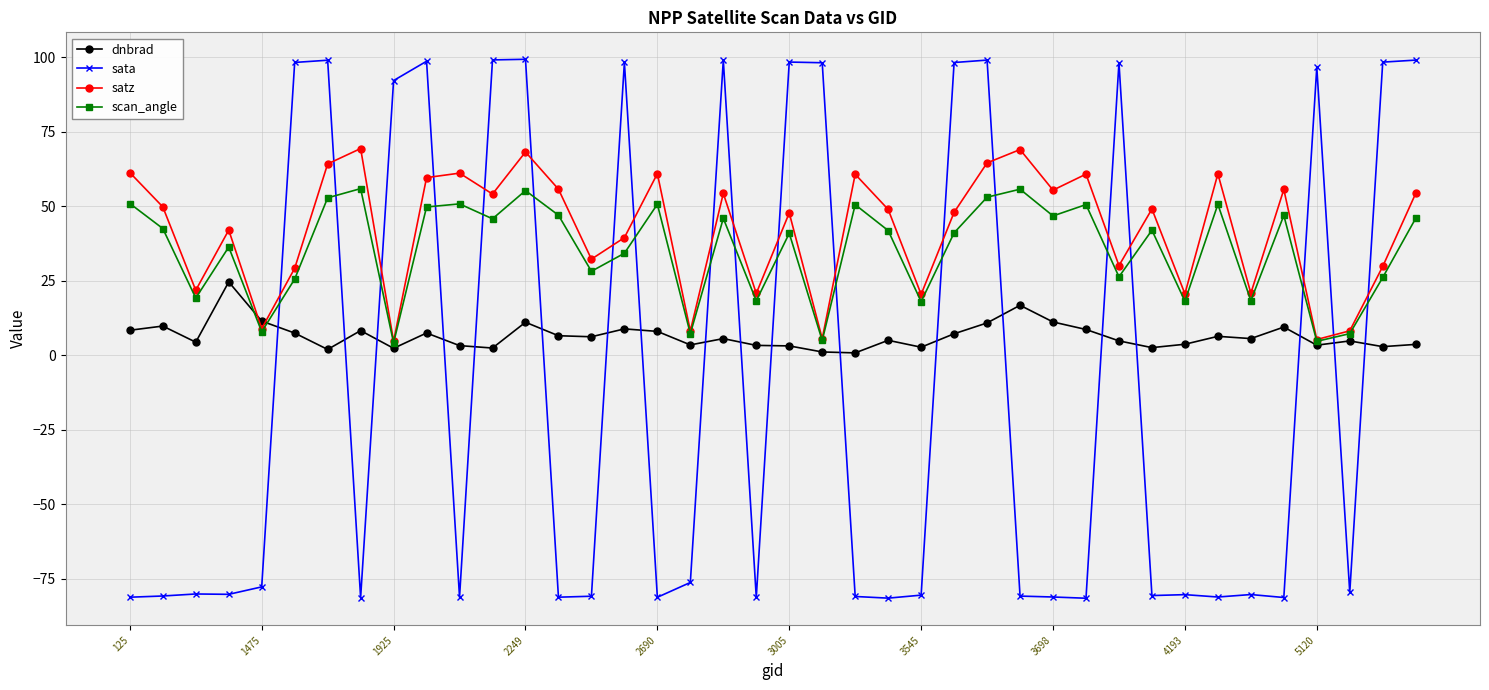

Rank the series by their maximum value, from lowest to highest.

dnbrad, scan_angle, satz, sata